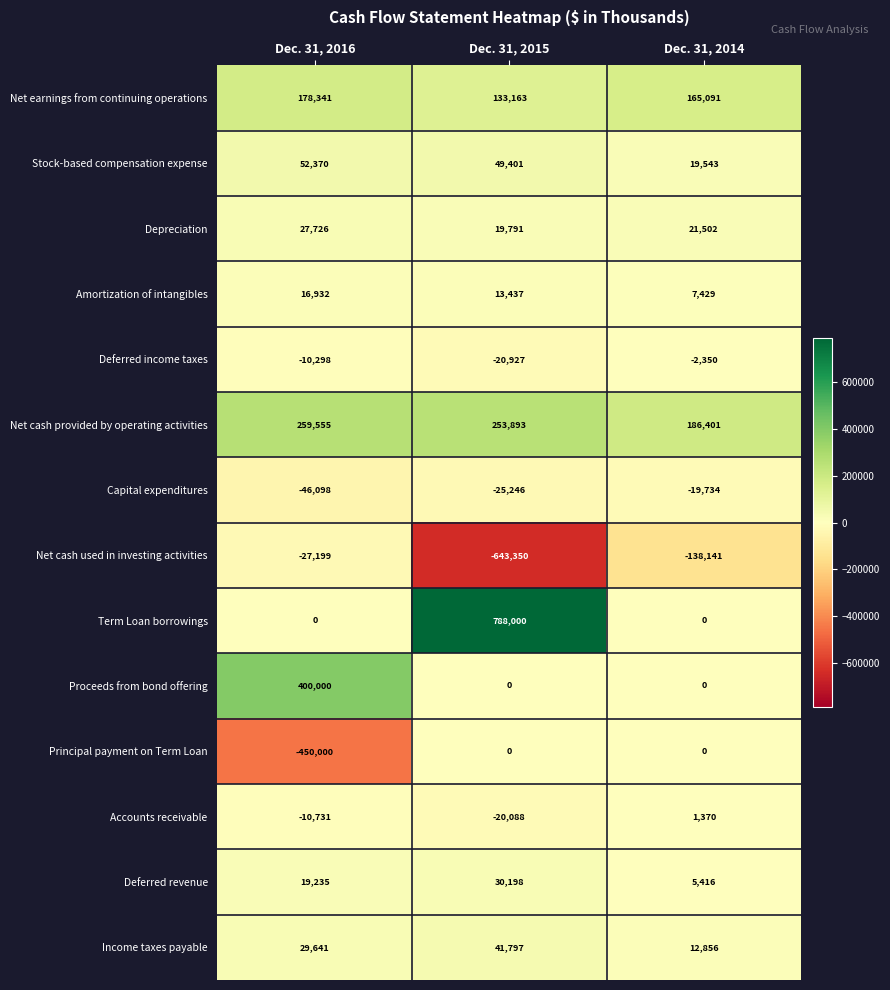

Is it true that Proceeds from bond offering equals -130872 at Dec. 31, 2014?

False